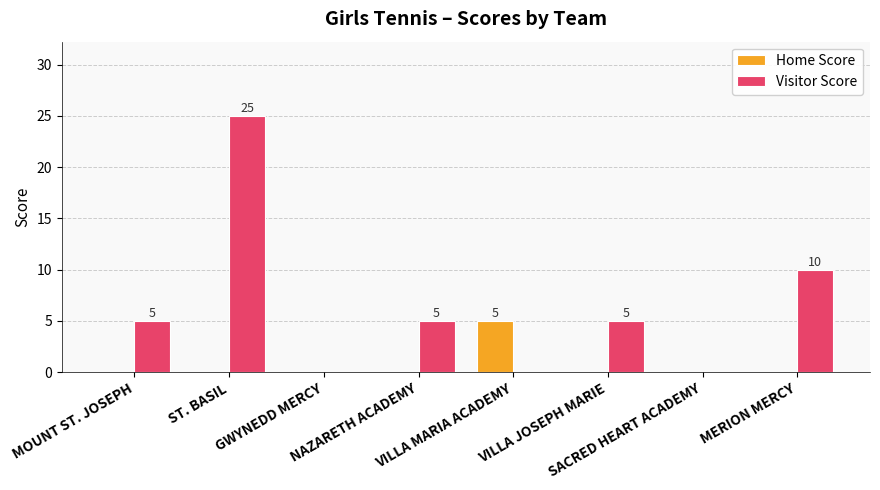

The value of Visitor Score at VILLA JOSEPH MARIE is 2. True or false?

False